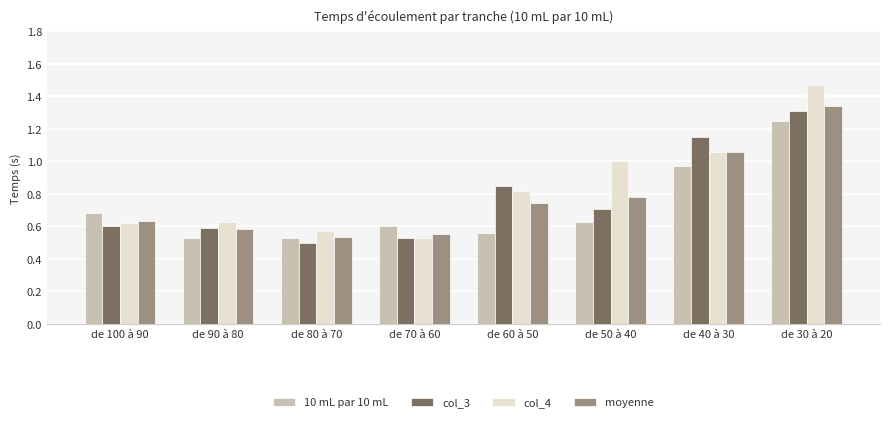

Which series has the widest spread of values?

col_4